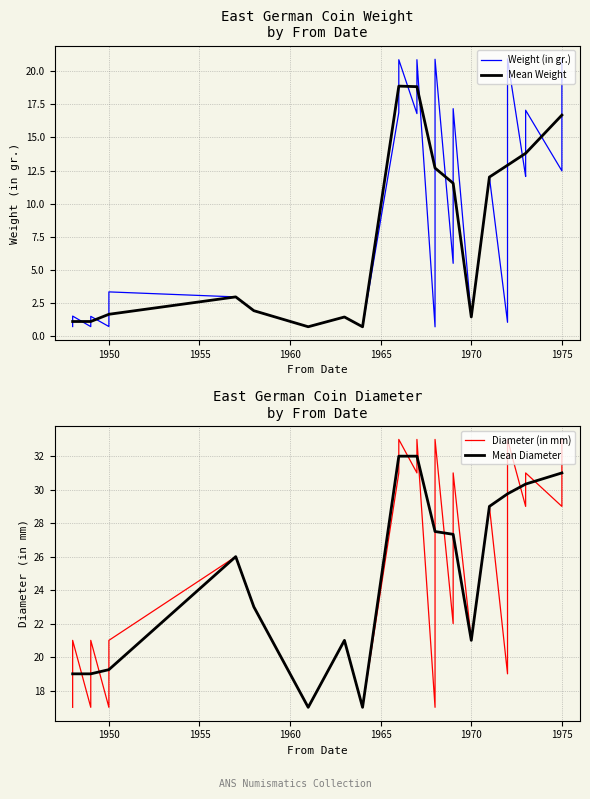

What is the maximum value for Mean Weight?

18.9